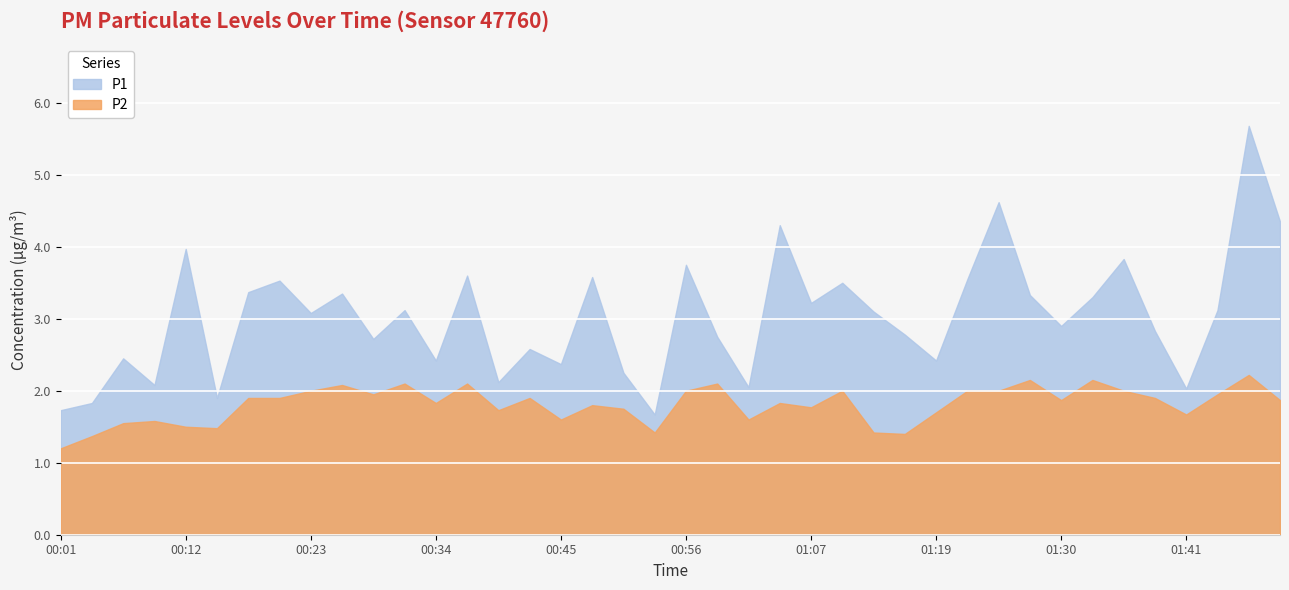

Reading left to right, transcribe all the data shown in this chart.

P1: 00:01=1.7	00:03=1.8	00:06=2.5	00:09=2.1	00:12=4.0	00:15=1.9	00:17=3.4	00:20=3.5	00:23=3.1	00:26=3.4	00:28=2.7	00:31=3.1	00:34=2.4	00:37=3.6	00:40=2.1	00:42=2.6	00:45=2.4	00:48=3.6	00:51=2.2	00:54=1.7	00:56=3.8	00:59=2.8	01:02=2.0	01:05=4.3	01:07=3.2	01:10=3.5	01:13=3.1	01:16=2.8	01:19=2.4	01:21=3.5	01:24=4.6	01:27=3.3	01:30=2.9	01:33=3.3	01:35=3.8	01:38=2.8	01:41=2.0	01:44=3.1	01:47=5.7	01:50=4.3
P2: 00:01=1.2	00:03=1.4	00:06=1.6	00:09=1.6	00:12=1.5	00:15=1.5	00:17=1.9	00:20=1.9	00:23=2.0	00:26=2.1	00:28=1.9	00:31=2.1	00:34=1.8	00:37=2.1	00:40=1.7	00:42=1.9	00:45=1.6	00:48=1.8	00:51=1.8	00:54=1.4	00:56=2.0	00:59=2.1	01:02=1.6	01:05=1.8	01:07=1.8	01:10=2.0	01:13=1.4	01:16=1.4	01:19=1.7	01:21=2.0	01:24=2.0	01:27=2.1	01:30=1.9	01:33=2.1	01:35=2.0	01:38=1.9	01:41=1.7	01:44=1.9	01:47=2.2	01:50=1.9